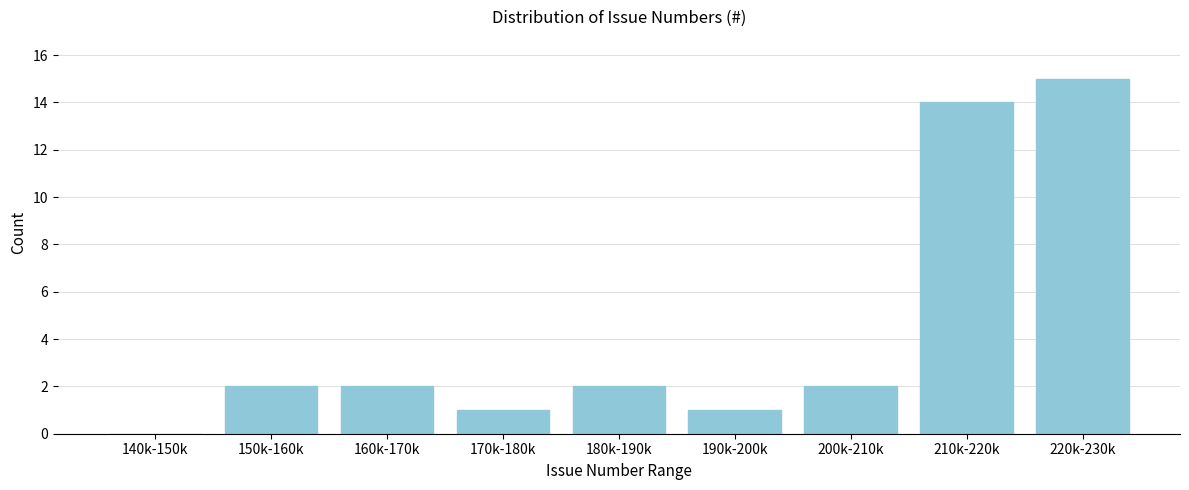

Reading left to right, transcribe all the data shown in this chart.

140k-150k=0	150k-160k=2	160k-170k=2	170k-180k=1	180k-190k=2	190k-200k=1	200k-210k=2	210k-220k=14	220k-230k=15